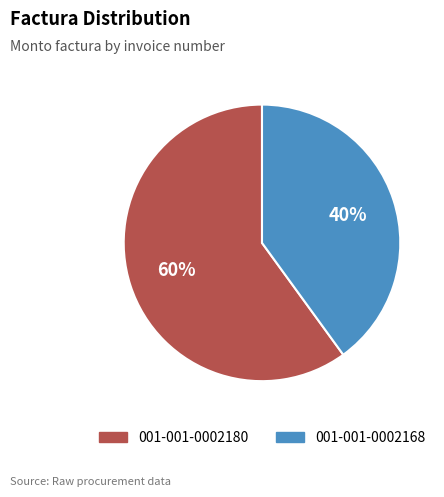

Combined, do 001-001-0002180 and 001-001-0002168 account for over 50%?

Yes